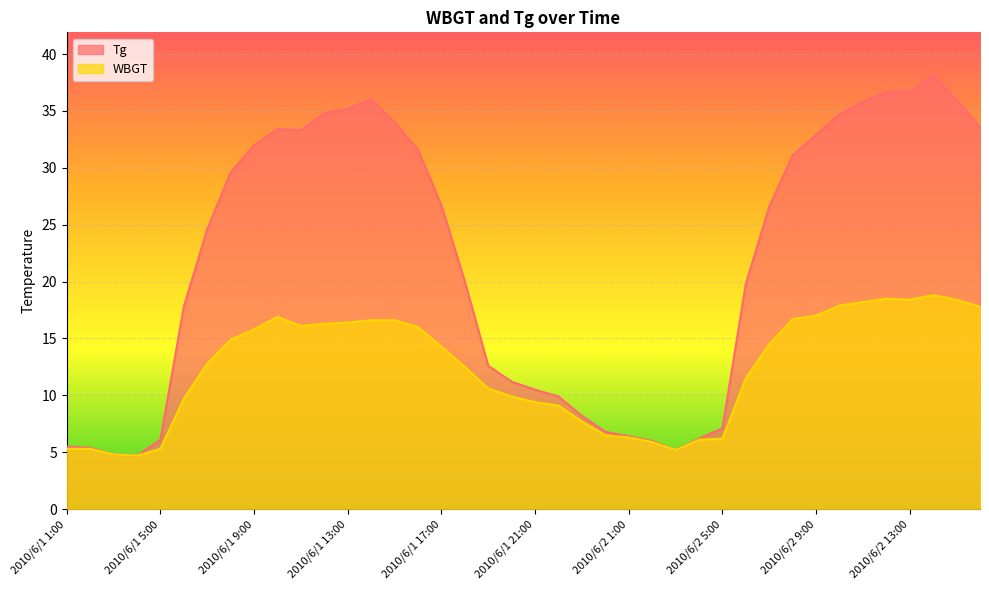

Reading right to left, list all the values displayed in this chart.

Tg: 33.6	36.0	38.1	36.7	36.7	35.8	34.7	32.9	31.1	26.6	19.8	7.1	6.2	5.2	6.0	6.4	6.8	8.2	9.9	10.5	11.2	12.6	20.0	26.7	31.6	34.0	36.0	35.2	34.8	33.3	33.4	32.0	29.6	24.6	17.8	6.1	4.7	4.8	5.4	5.5
WBGT: 17.8	18.4	18.8	18.4	18.5	18.2	17.9	17.0	16.7	14.5	11.5	6.2	6.1	5.2	5.9	6.3	6.5	7.7	9.1	9.4	9.9	10.6	12.5	14.3	16.0	16.6	16.6	16.4	16.3	16.1	16.9	15.8	14.9	12.8	9.7	5.3	4.7	4.8	5.3	5.3